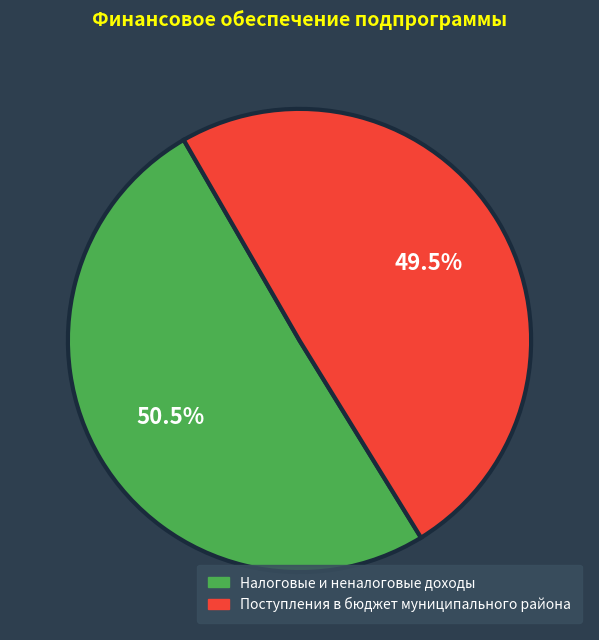

To the nearest percent, what is the difference between the largest and smallest slice percentages?

1%